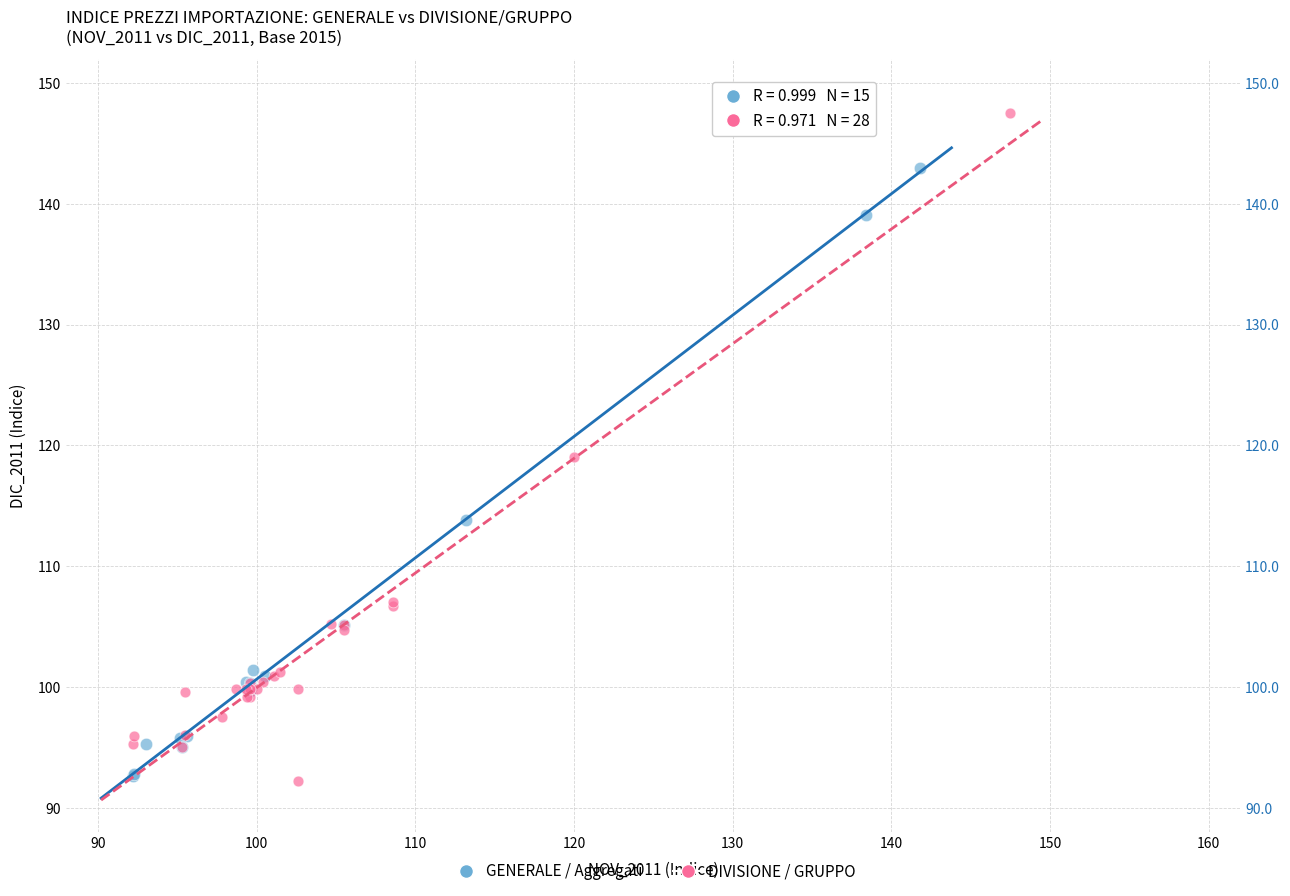

Which series reaches the maximum Y coordinate?

DIVISIONE / GRUPPO